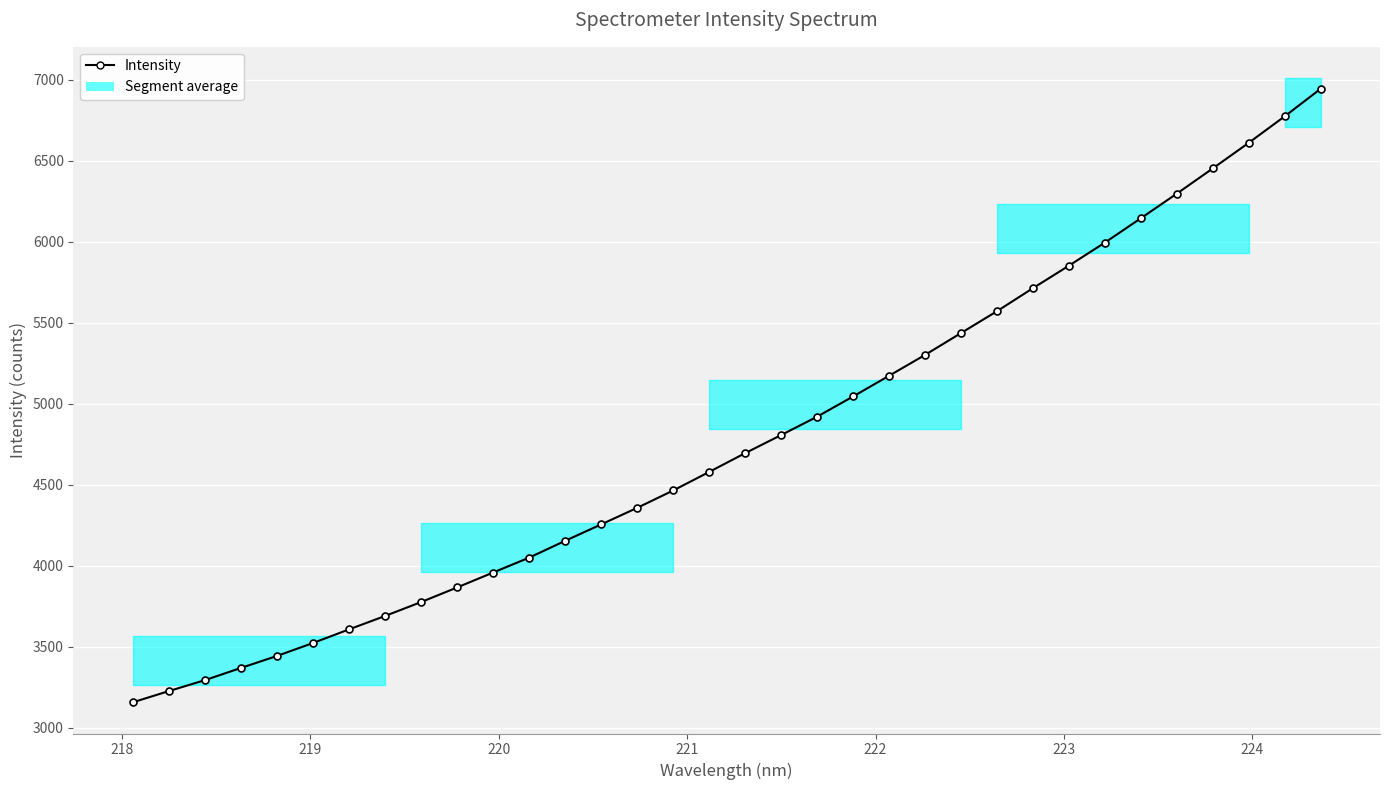

Reading left to right, transcribe all the data shown in this chart.

3156.4	3225.8	3293.3	3368.7	3442.8	3522.7	3606.8	3689.7	3775.5	3865.8	3958.0	4049.8	4153.7	4255.0	4357.3	4464.5	4579.2	4695.1	4806.9	4920.2	5045.4	5173.1	5301.9	5437.0	5571.9	5714.1	5853.1	5995.5	6145.9	6297.8	6453.5	6611.7	6775.1	6945.2